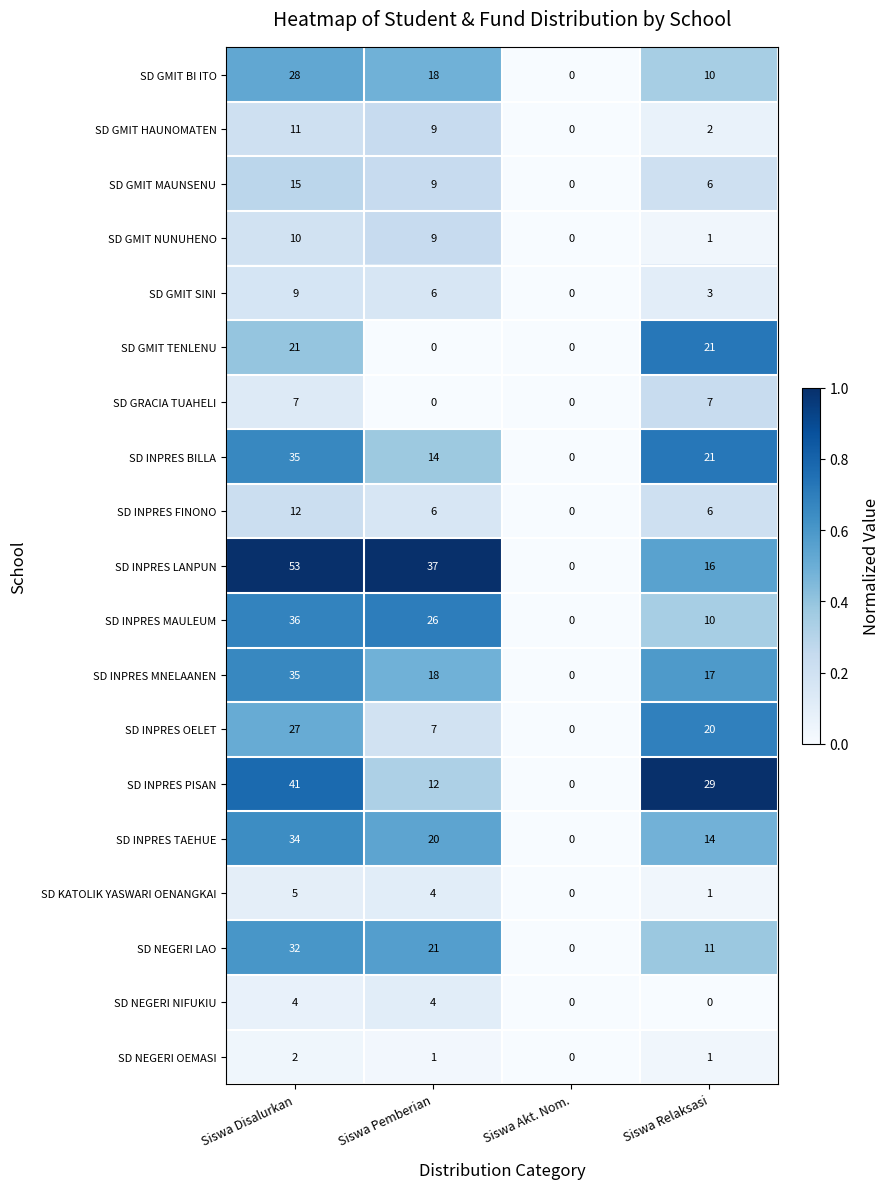

Is it true that SD NEGERI LAO equals 15 at Siswa Relaksasi?

False